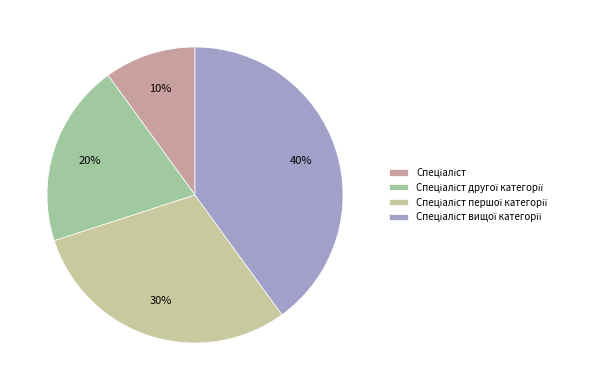

To the nearest percent, what is the difference between the largest and smallest slice percentages?

30%